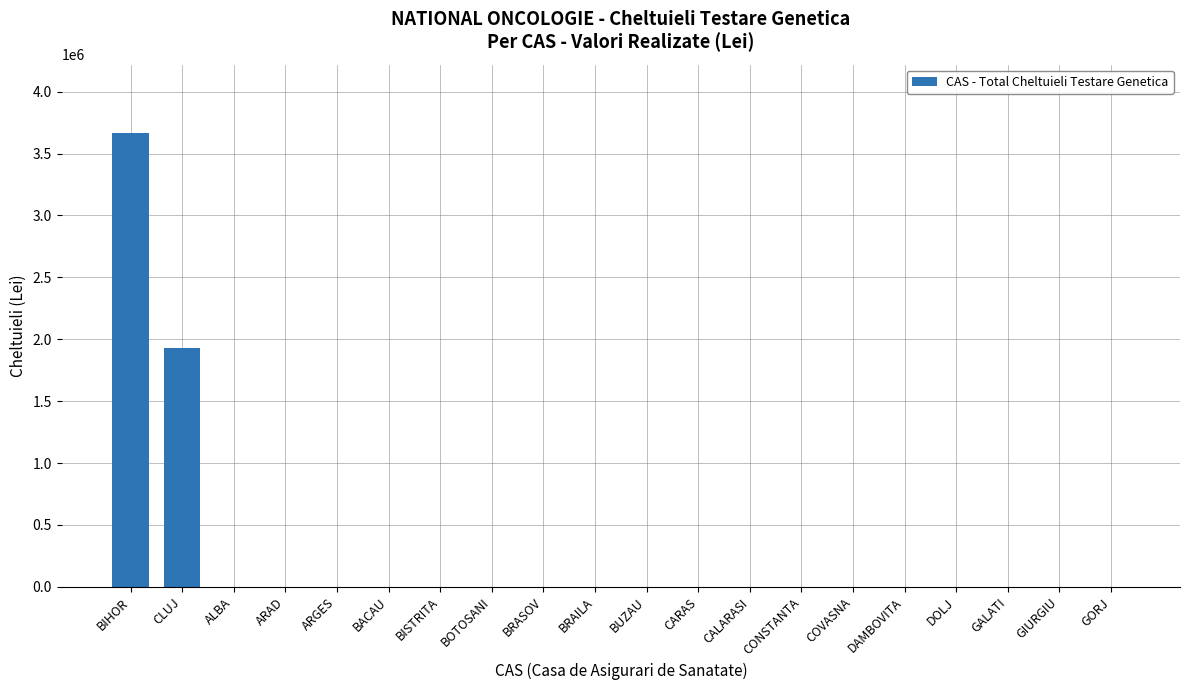

True or false: the data shows -1266906 at ARGES.

False